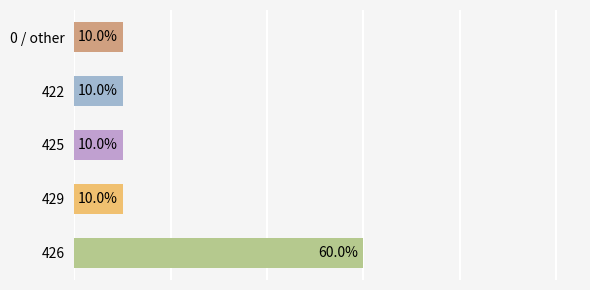

Are the bars horizontal?

Yes